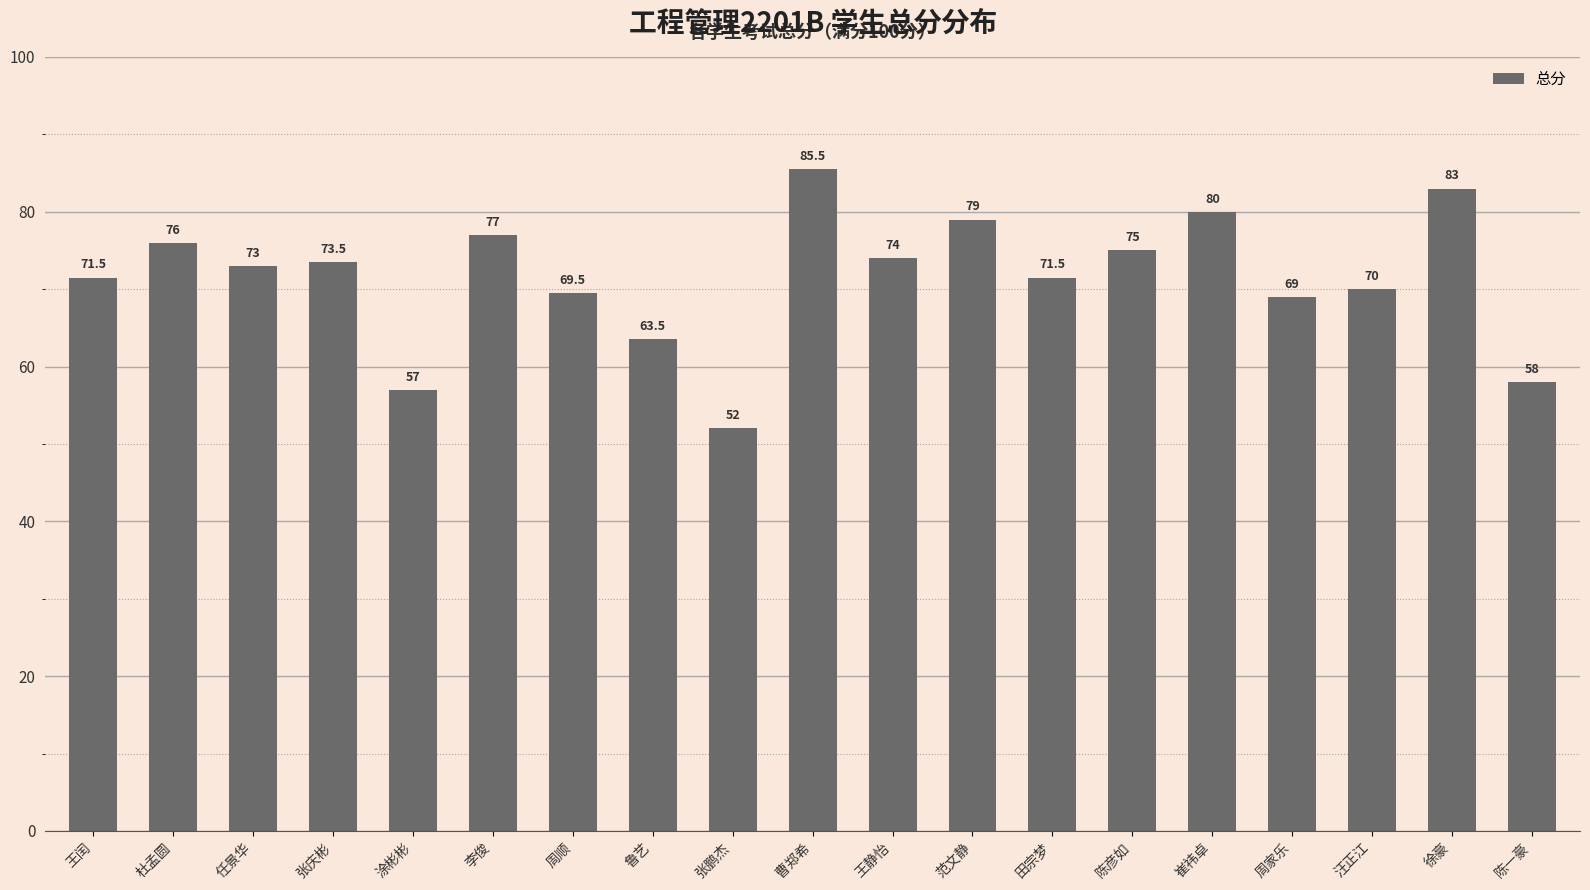

Are the bars grouped side by side (vs. stacked)?

No